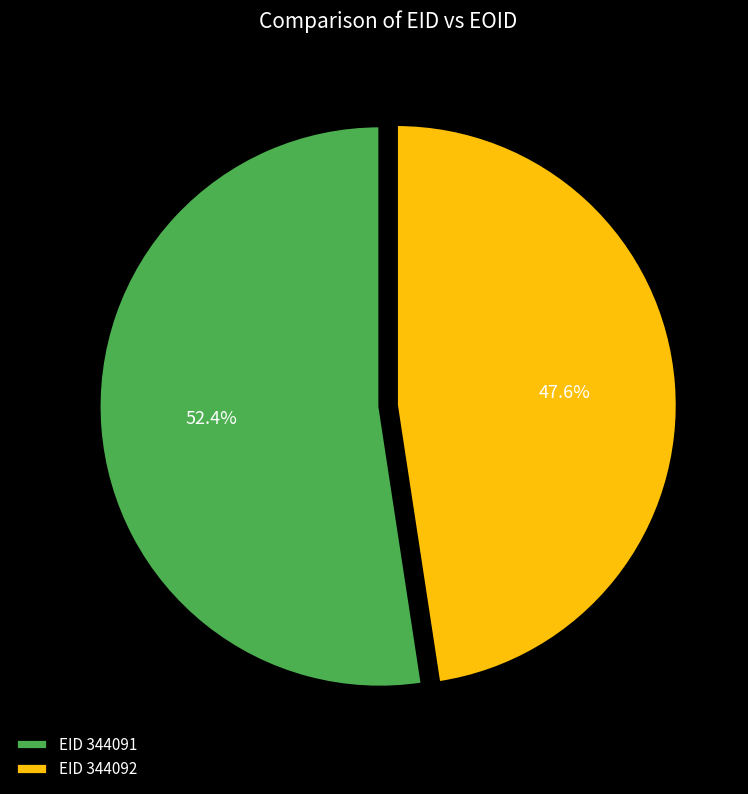

Which category has the smallest portion of the pie?

EID 344092